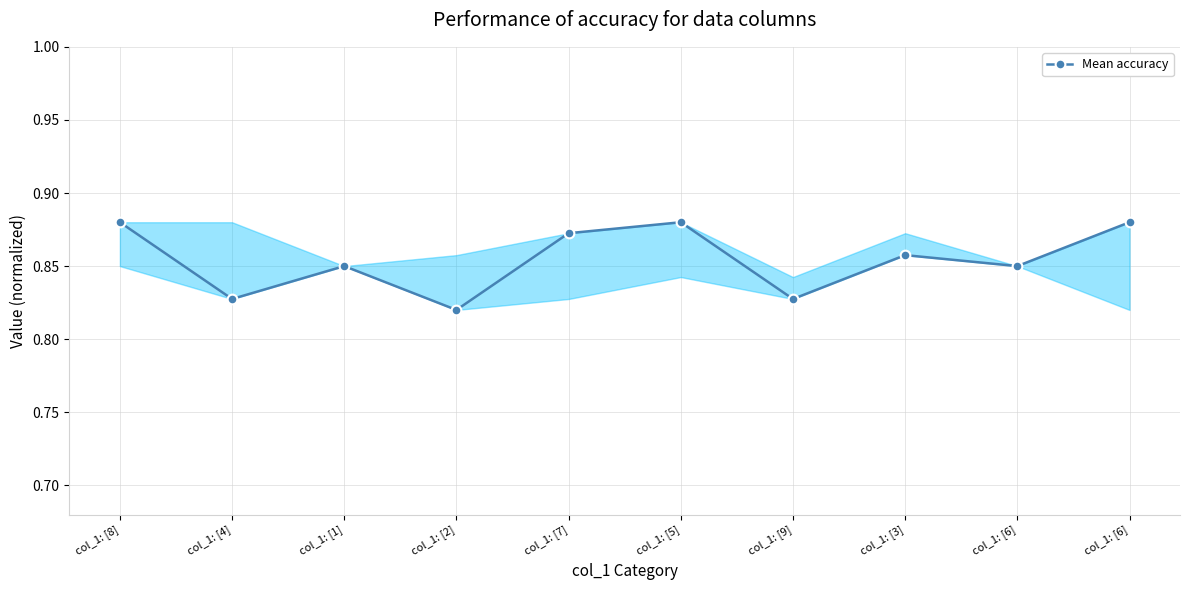

List the labels in order of value, smallest first.

col_1: [2], col_1: [4], col_1: [9], col_1: [1], col_1: [6], col_1: [3], col_1: [7], col_1: [8], col_1: [5], col_1: [6]